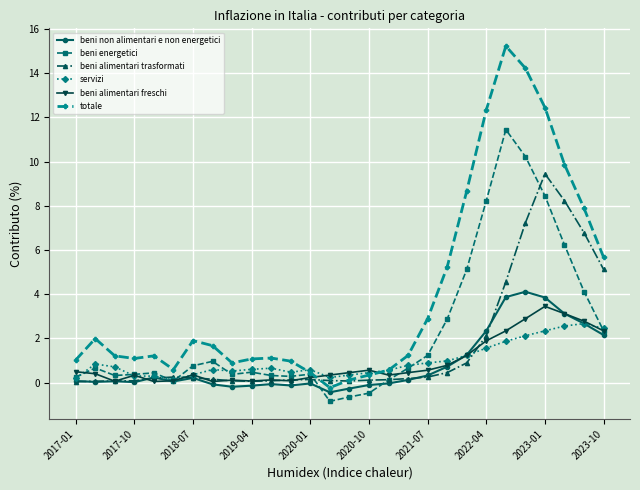

At how many categories does at least one series exceed 11?

4